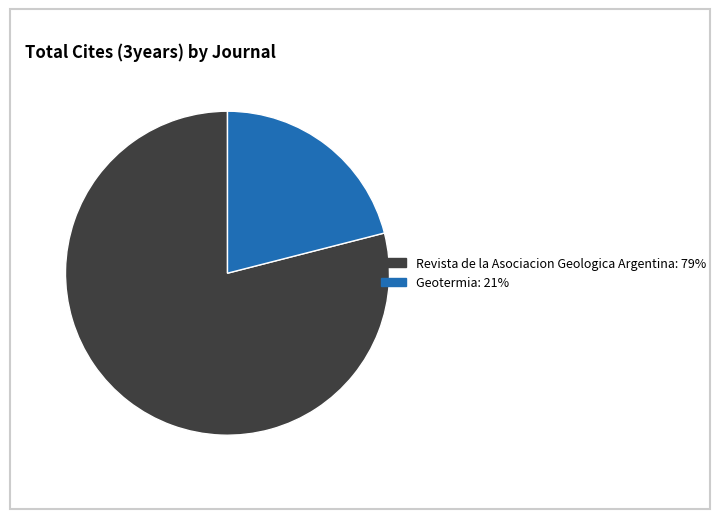

Is there any slice that represents more than half of the pie?

Yes